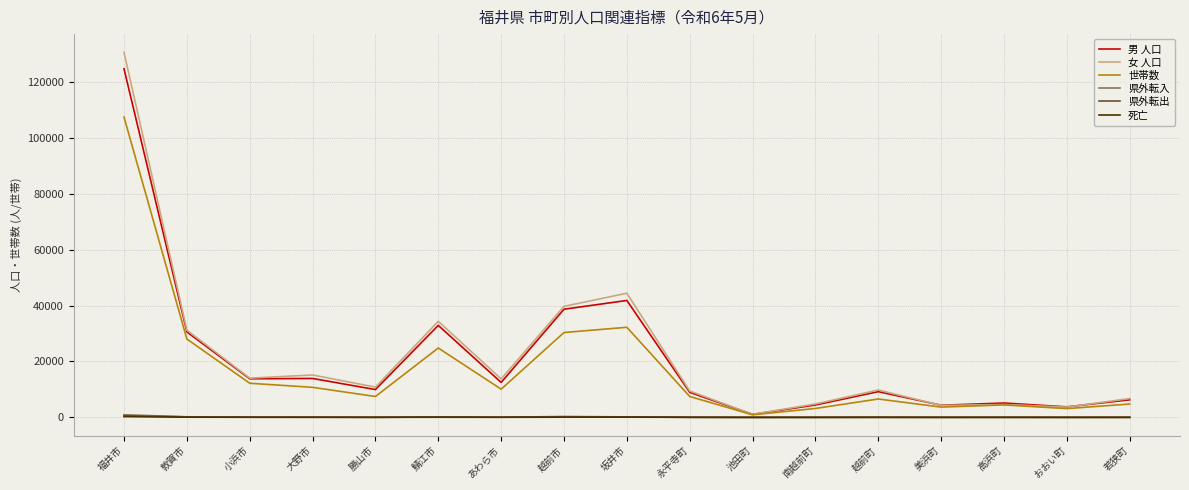

Which series has the widest spread of values?

女 人口